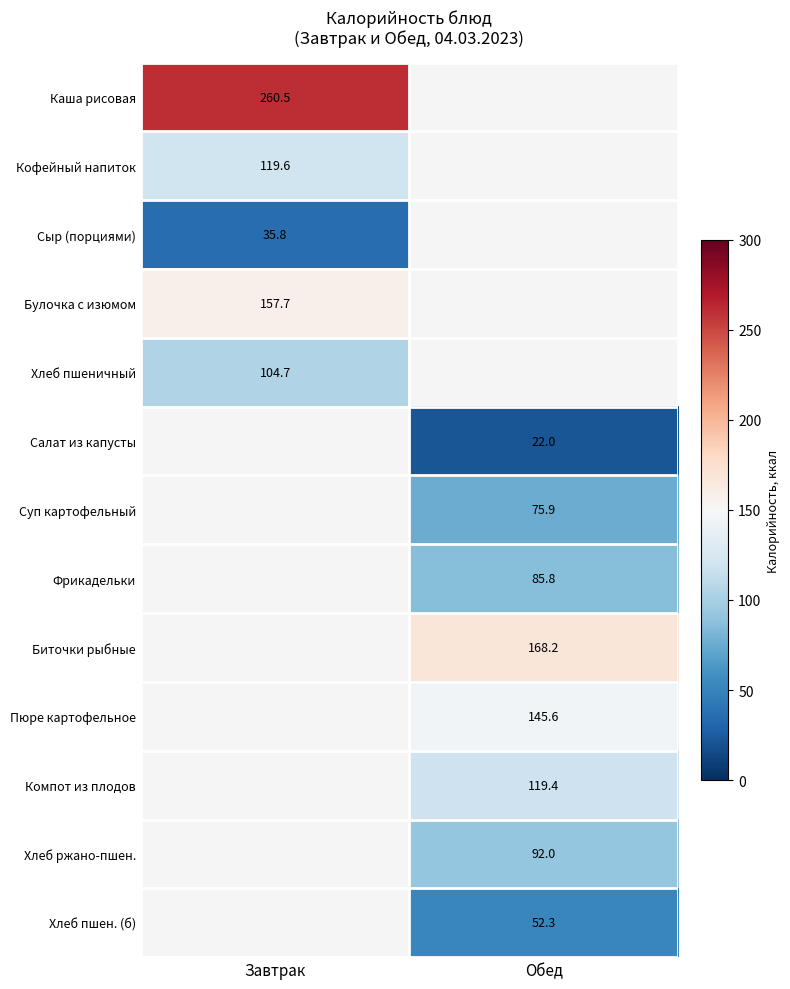

The value of Булочка с изюмом at Завтрак is 235.0. True or false?

False